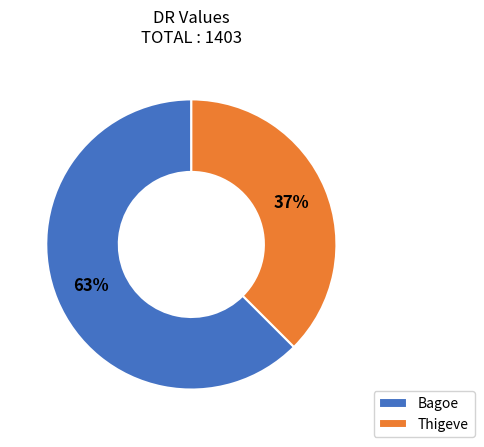

Is Bagoe the majority of the pie?

Yes